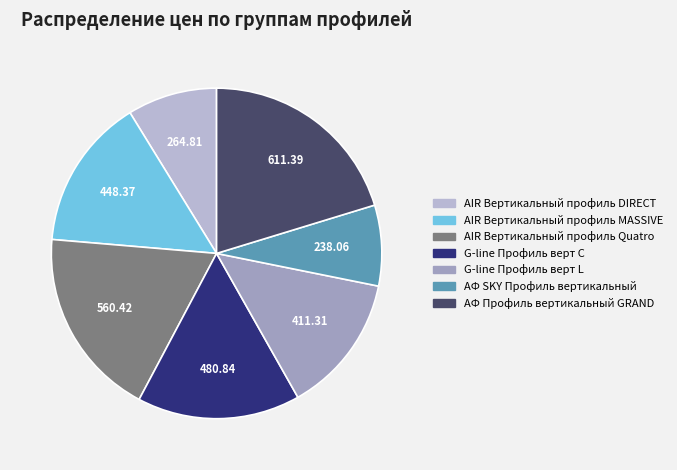

What is the change in value from АФ SKY Профиль вертикальный to АФ Профиль вертикальный GRAND?

+373.3